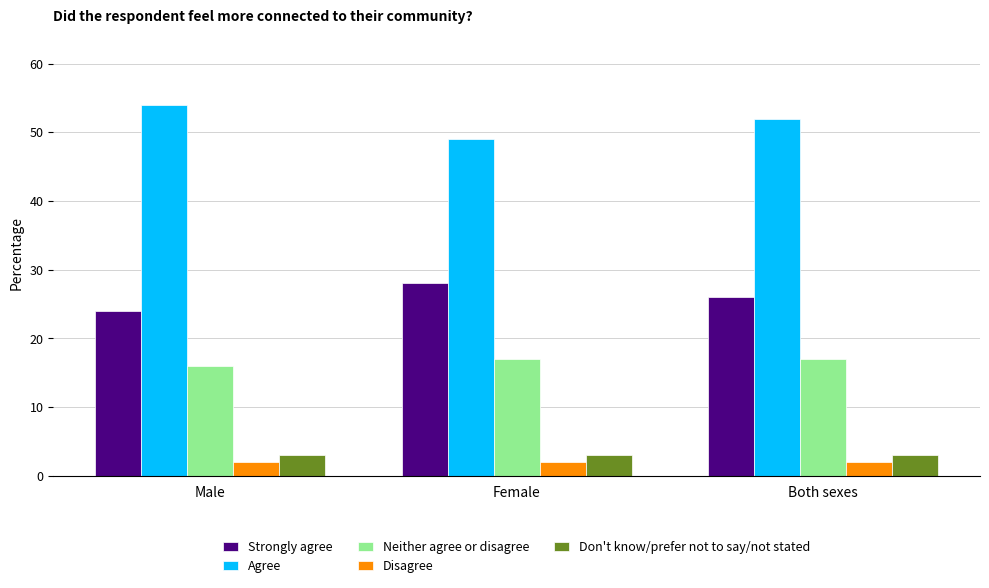

What position from the right is Both sexes?

1